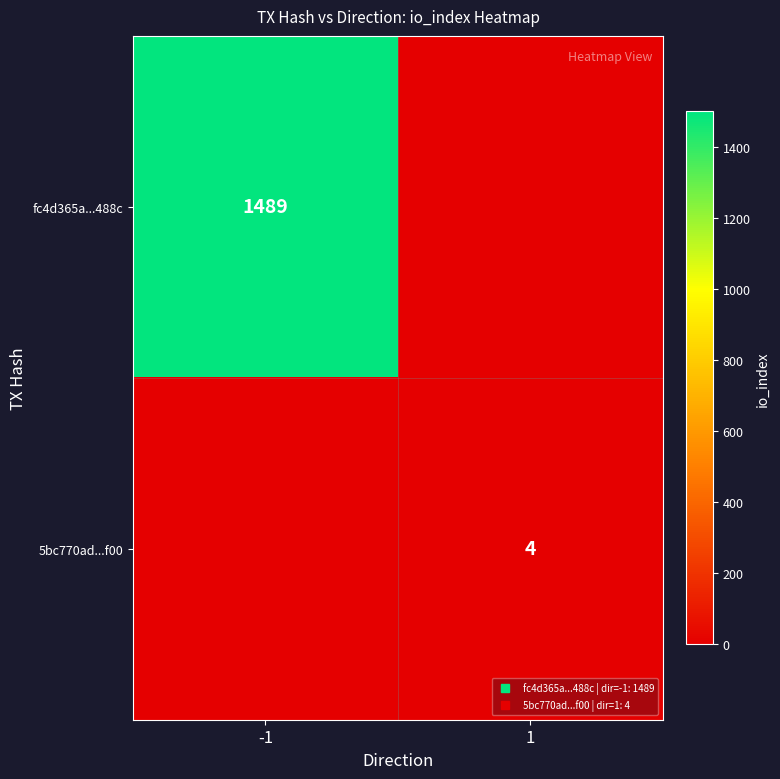

How many categories are shown in the chart?

2